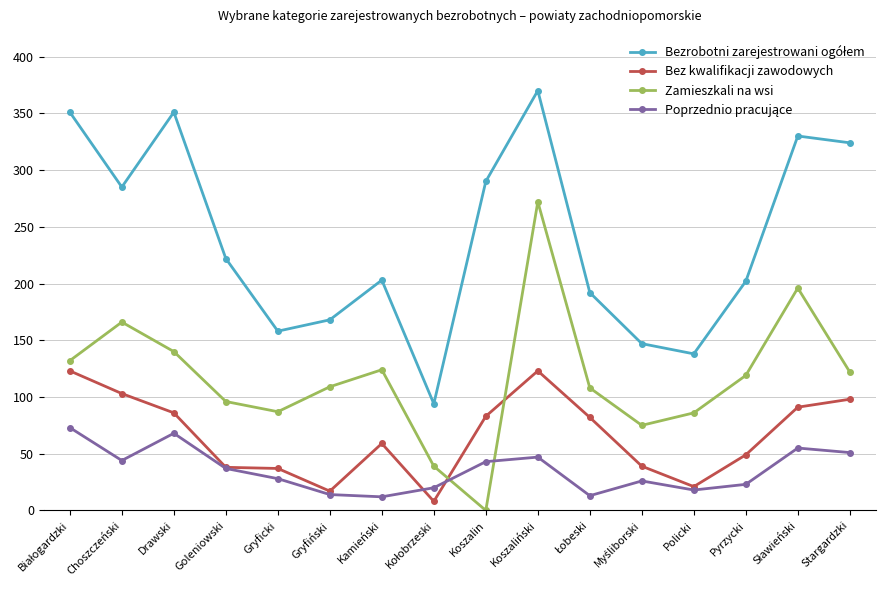

What is the label of the 6th point from the left?

Gryfiński